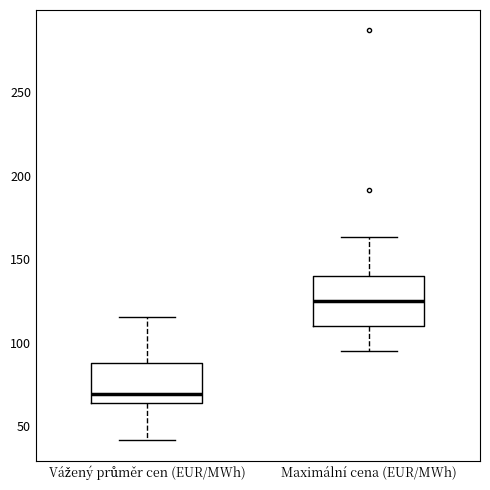

Reading left to right, transcribe this box plot: for each box, give where its median line is, the range the box spans, and where its two whiskers end, as read against the y-axis. The values are not printed on the chart, so give them approximately, as read against the axis.

Vážený průměr cen (EUR/MWh): median 70, box 65 to 90, whiskers 40 to 115
Maximální cena (EUR/MWh): median 125, box 110 to 140, whiskers 95 to 165